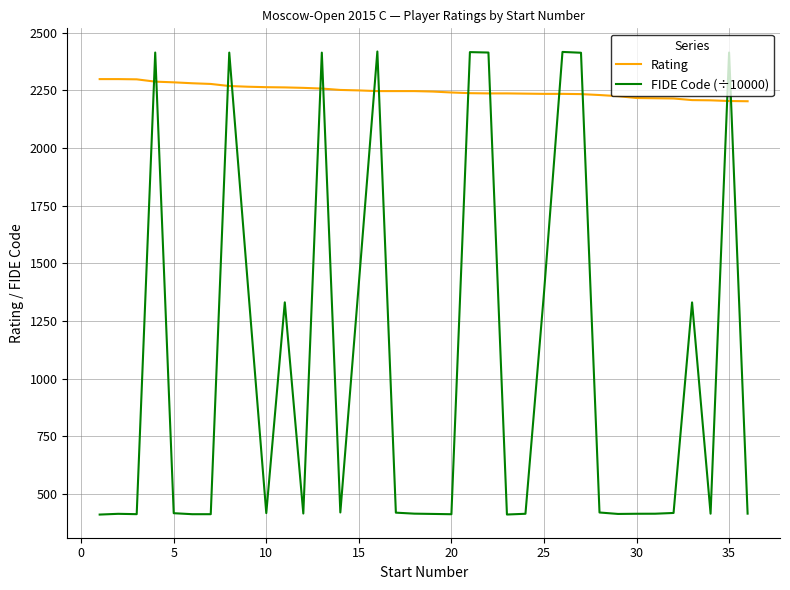

Which series has the largest range (max minus min)?

FIDE Code (÷10000)